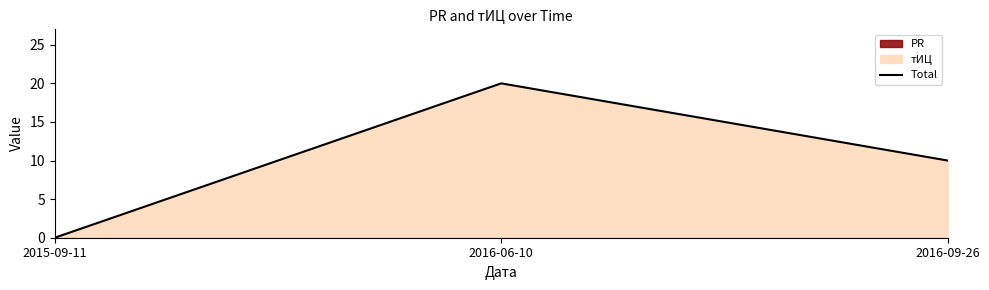

Rank the categories by value from lowest to highest.

2015-09-11, 2016-09-26, 2016-06-10